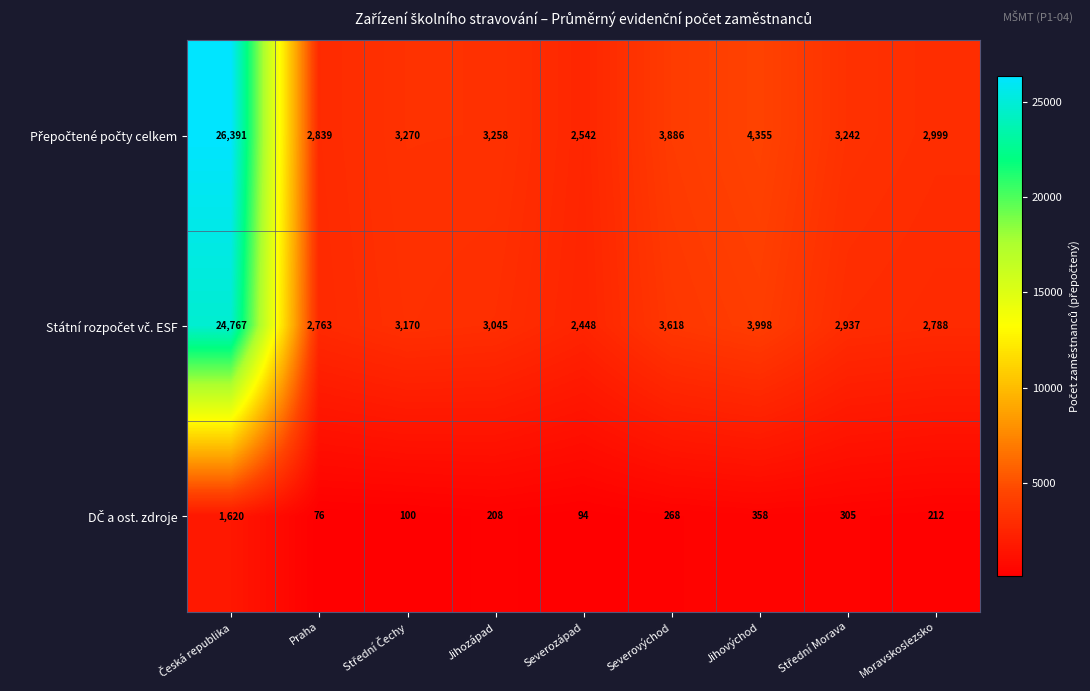

At which category does the chart reach its minimum across all series?

Praha